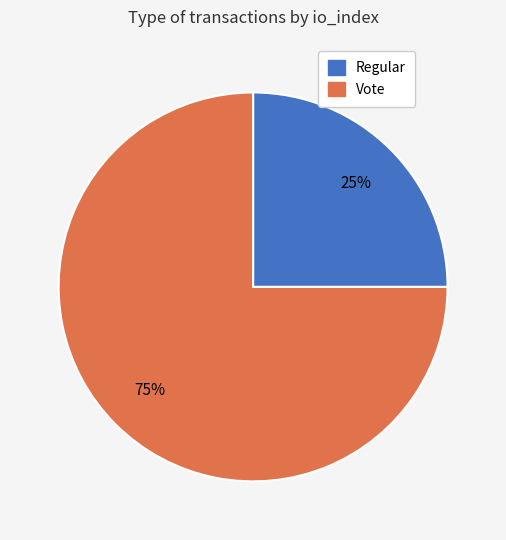

The Vote slice represents 82% of the pie. True or false?

False